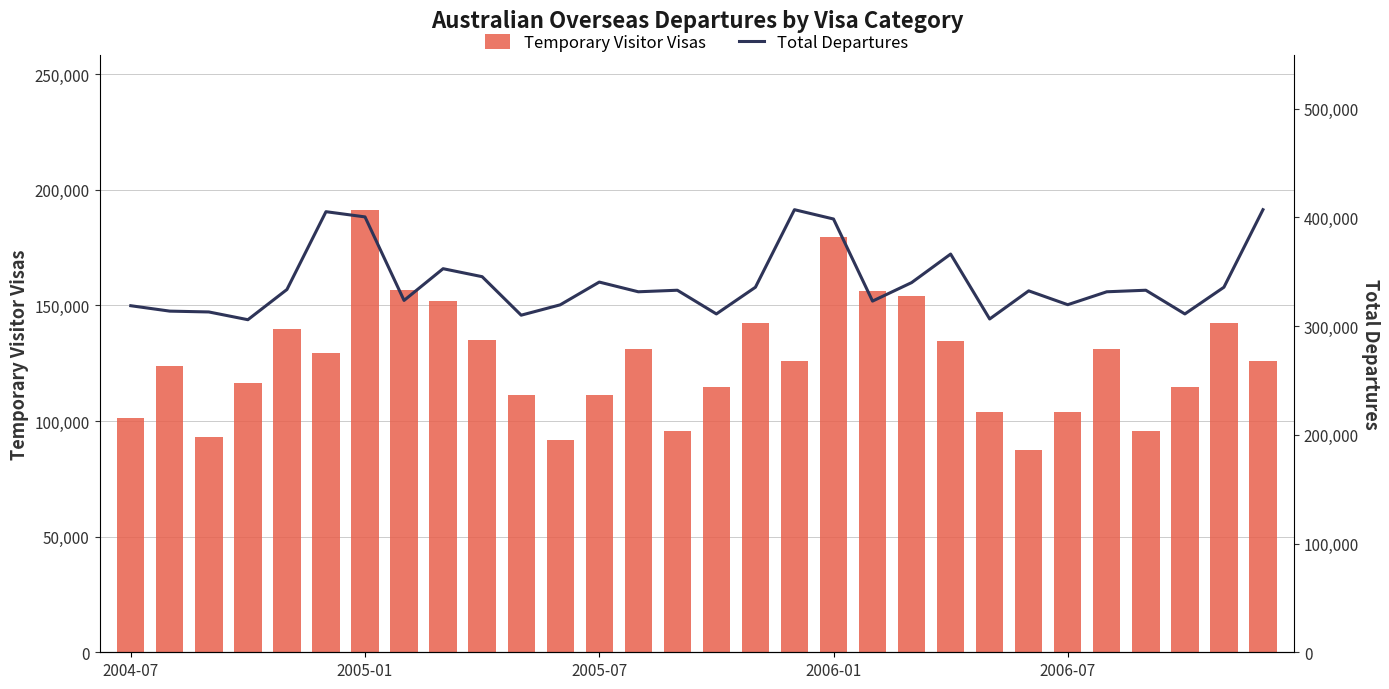

The Temporary Visitor Visas series shows 134840 at 9. True or false?

True